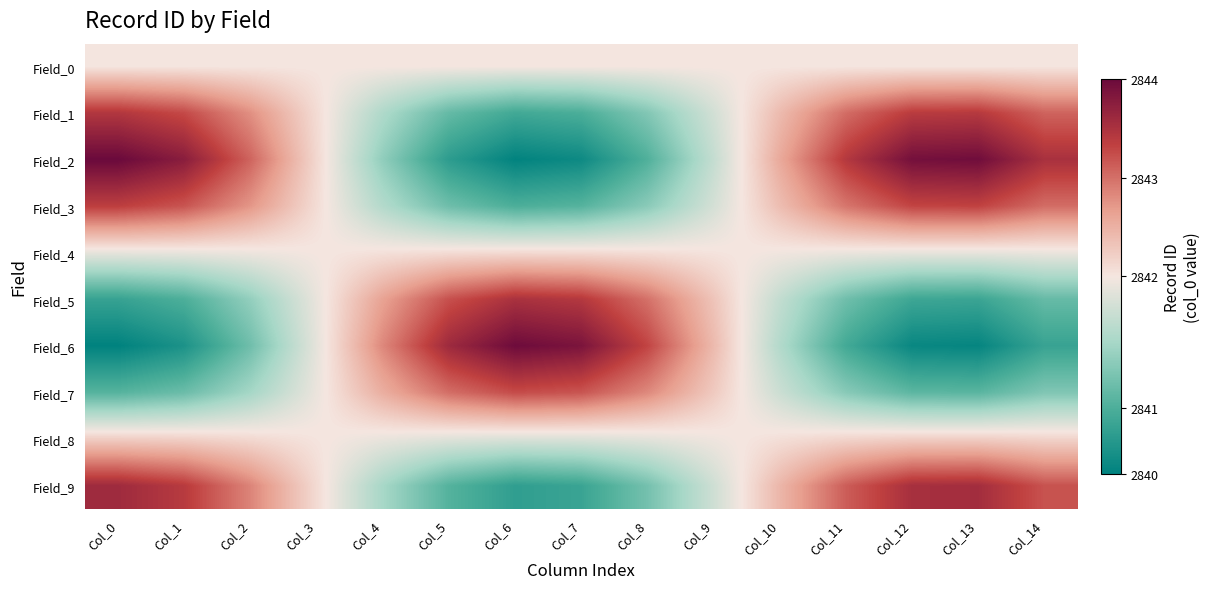

How many distinct data groups are displayed?

10